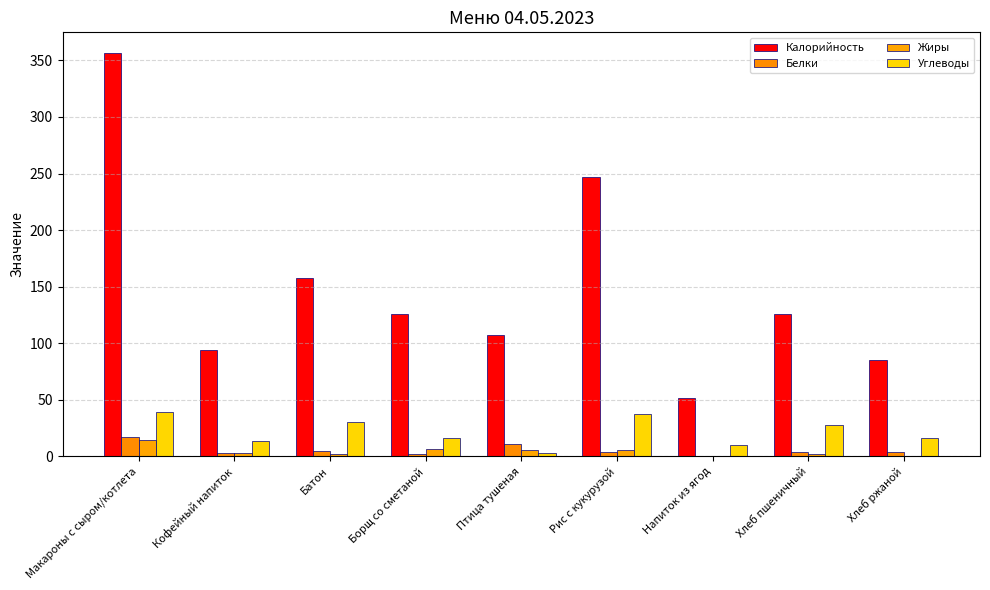

Which series changed the most between Хлеб пшеничный and Хлеб ржаной?

Калорийность